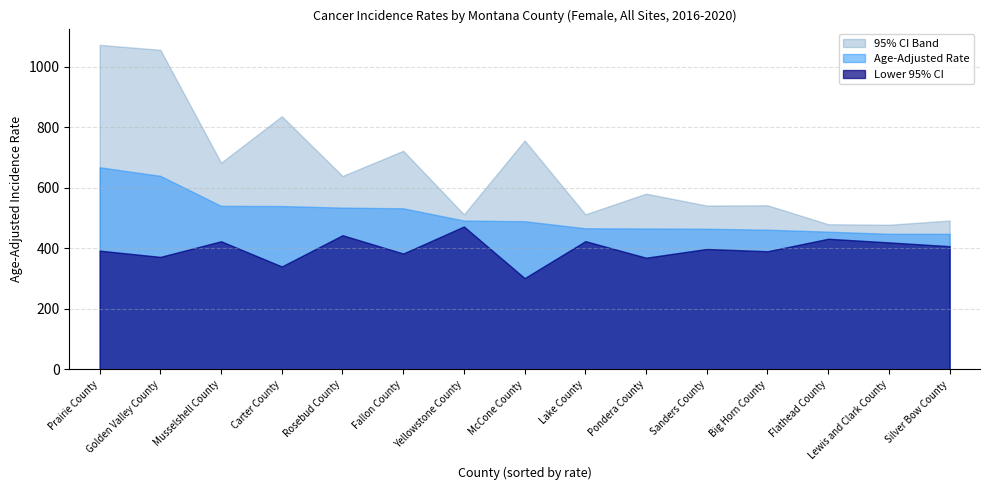

What is the sum of all Age-Adjusted Rate values?

7651.6